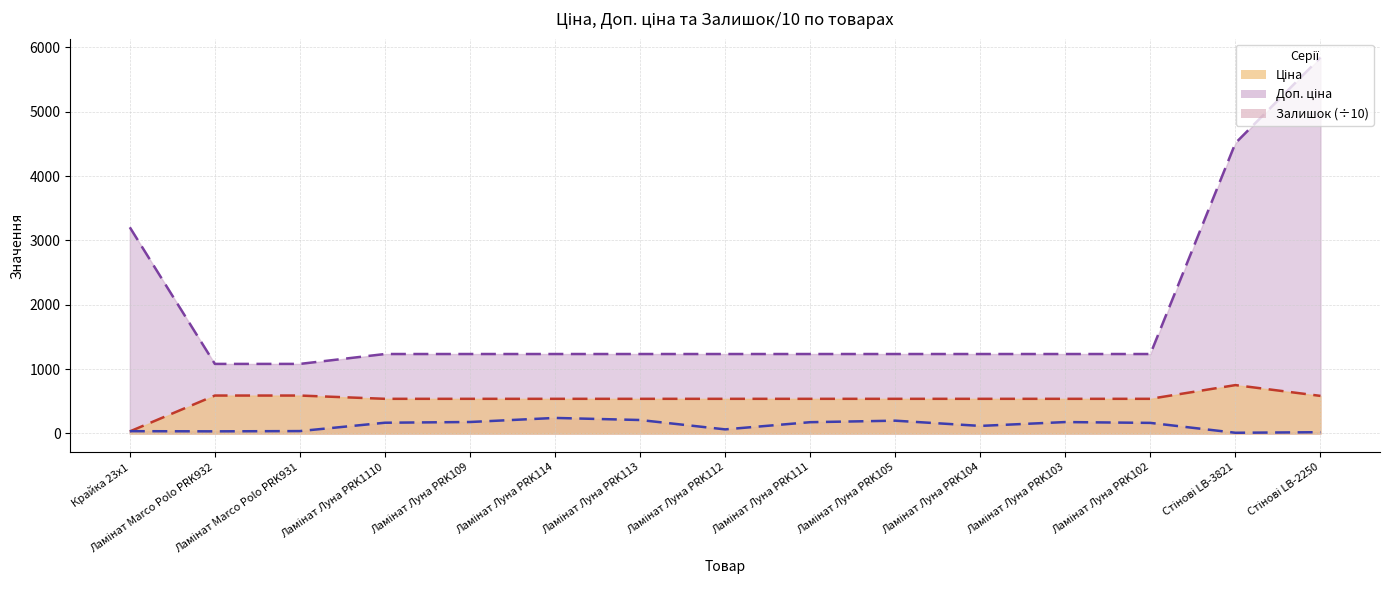

Read the Ціна value at Ламінат Marco Polo PRK931.

589.9